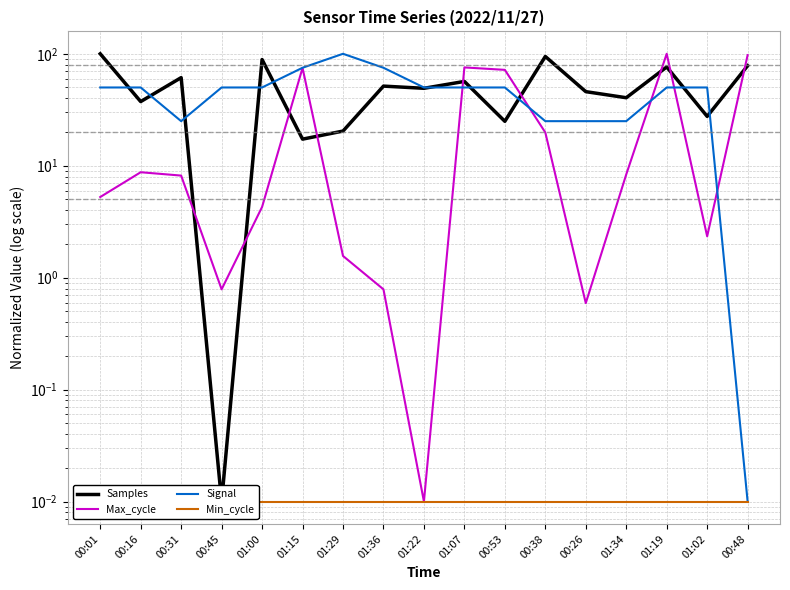

Where do Max_cycle and Signal first cross each other?

01:22 and 01:07